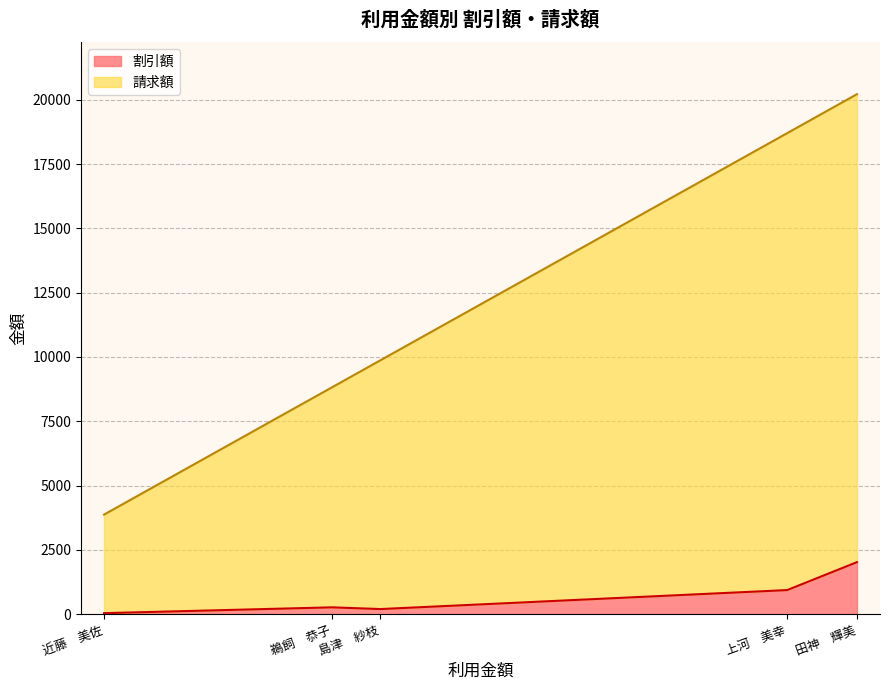

Which series has the largest total across all categories?

請求額